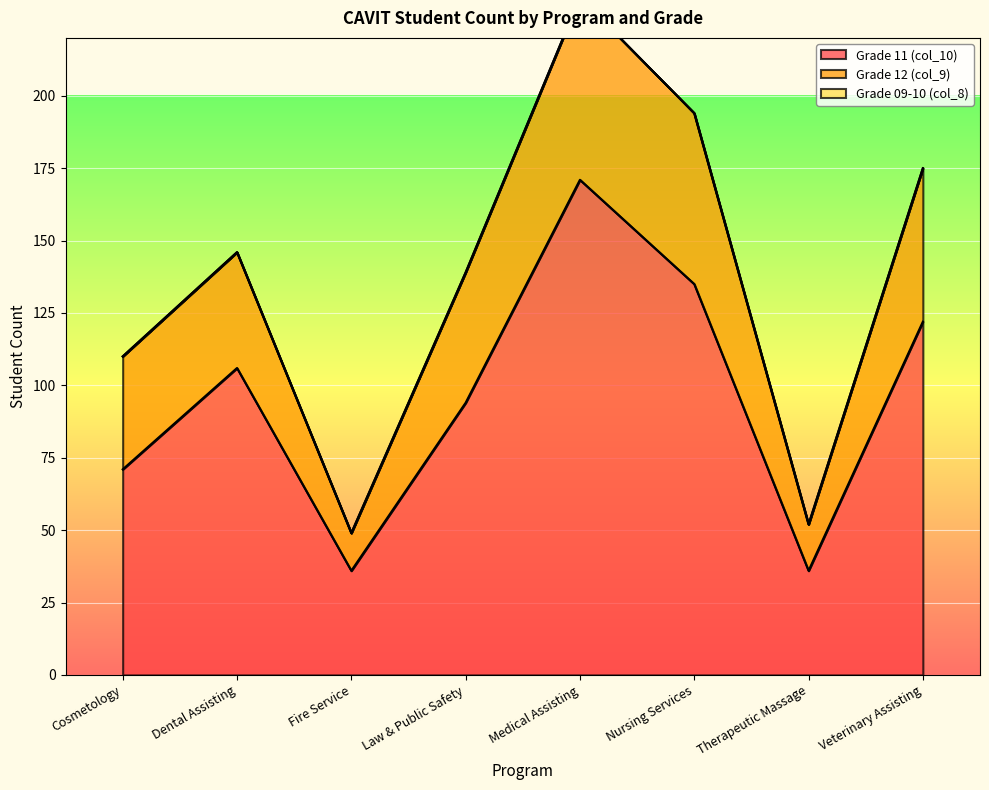

Reading right to left, list all the values displayed in this chart.

Grade 11 (col_10): Veterinary Assisting=122	Therapeutic Massage=36	Nursing Services=135	Medical Assisting=171	Law & Public Safety=94	Fire Service=36	Dental Assisting=106	Cosmetology=71
Grade 12 (col_9): Veterinary Assisting=53	Therapeutic Massage=16	Nursing Services=59	Medical Assisting=63	Law & Public Safety=45	Fire Service=13	Dental Assisting=40	Cosmetology=39
Grade 09-10 (col_8): Veterinary Assisting=0	Therapeutic Massage=0	Nursing Services=0	Medical Assisting=0	Law & Public Safety=0	Fire Service=0	Dental Assisting=0	Cosmetology=0